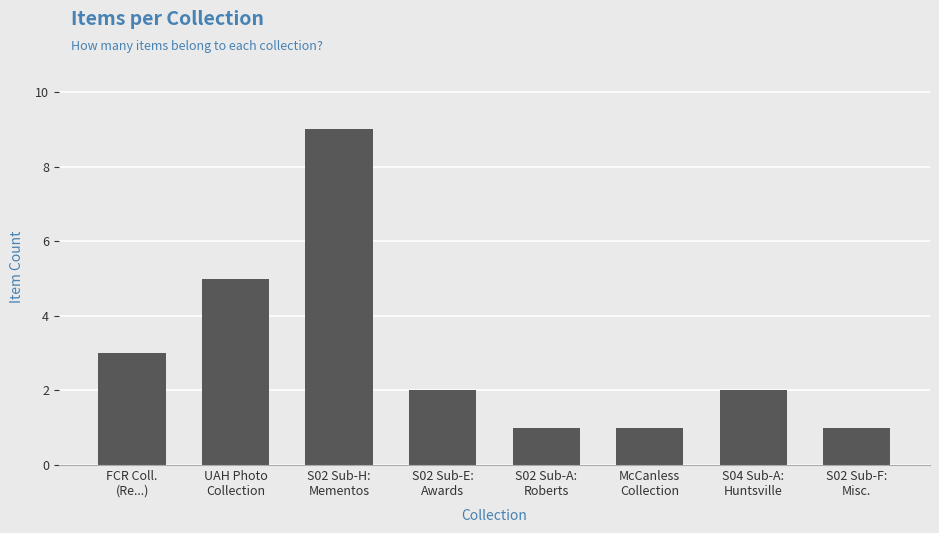

Is it true that the value at S02 Sub-E:
Awards is 2?

True